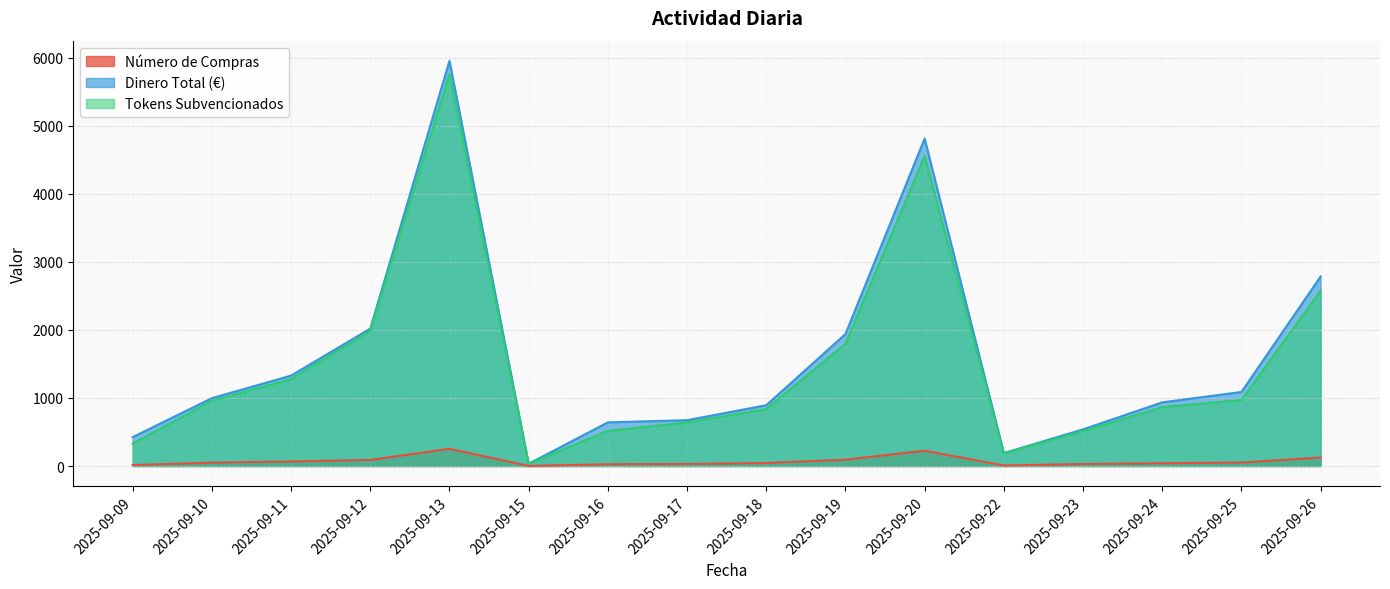

At which category does the chart reach its minimum across all series?

2025-09-15